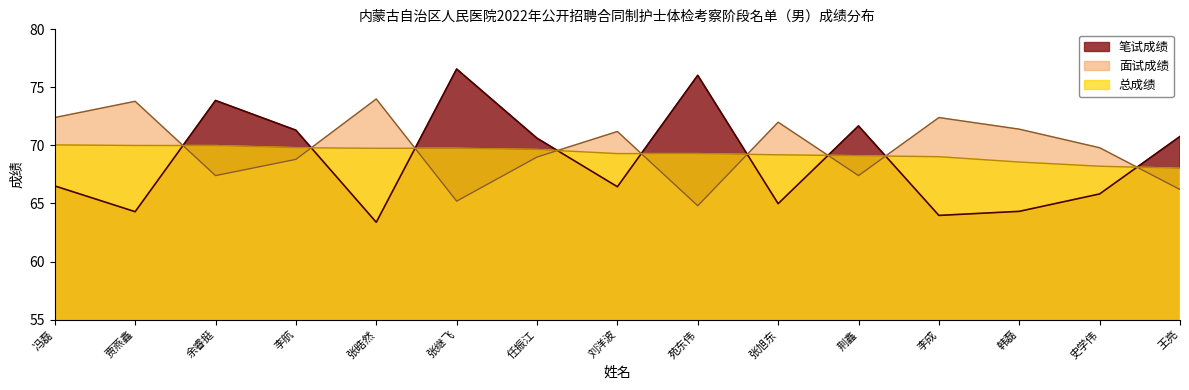

How many intersections are there between 总成绩 and 面试成绩?

9